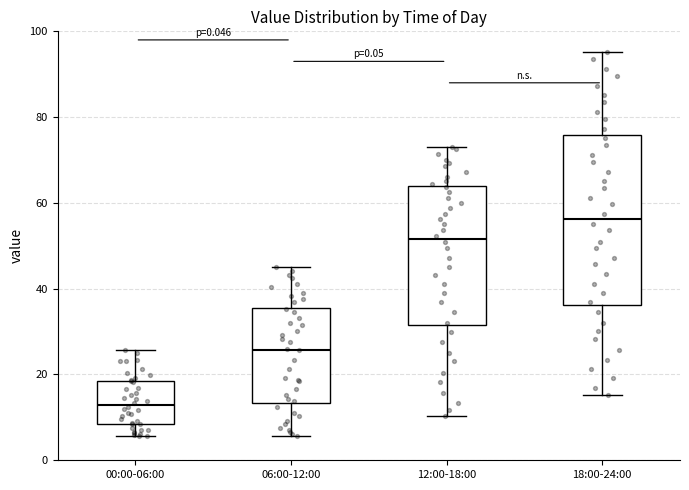

Where does the upper whisker of the box for 06:00-12:00 end on the y-axis? The values are not printed on the chart, so give them approximately, as read against the axis.

46